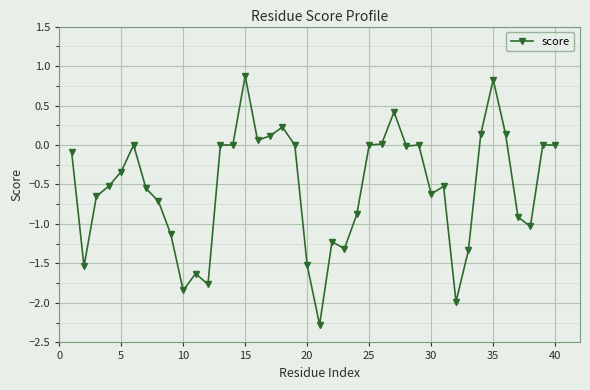

What is the difference between the maximum and minimum values?

3.2